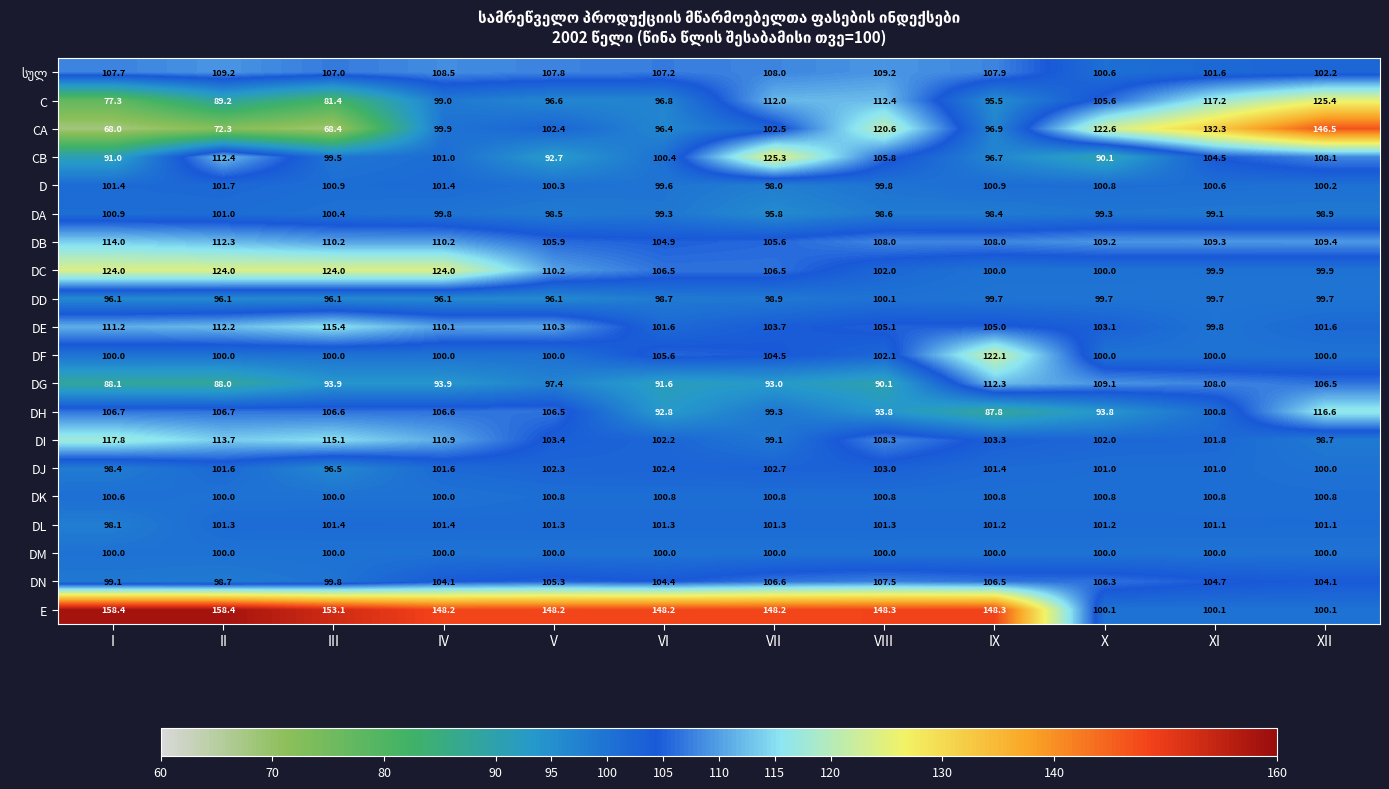

Is it true that DG equals 88.1 at I?

True